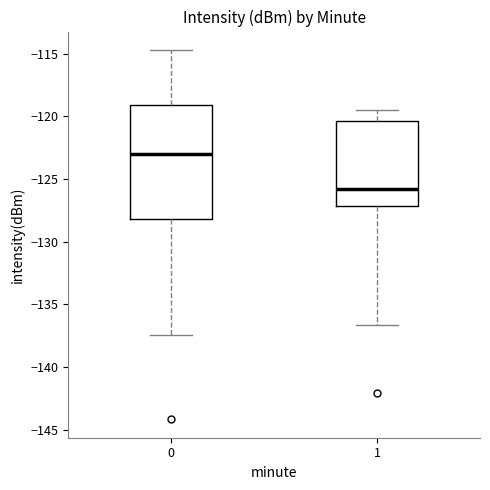

Reading left to right, read every box against the y-axis: the position of its median line, the range the box covers, and the ends of its whiskers. The values are not printed on the chart, so give them approximately, as read against the axis.

0: median -123.0, box -128.0 to -119.0, whiskers -137.5 to -114.5
1: median -126.0, box -127.0 to -120.5, whiskers -136.5 to -119.5